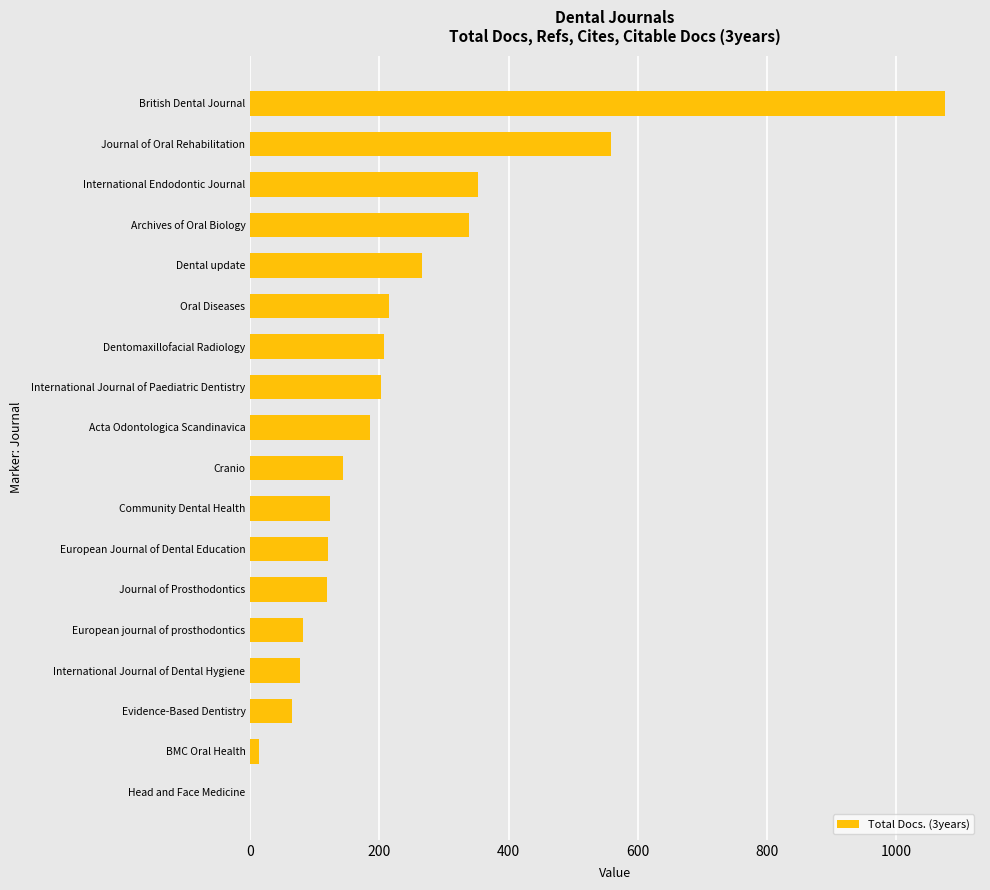

The chart shows a value of 55 at Oral Diseases. True or false?

False